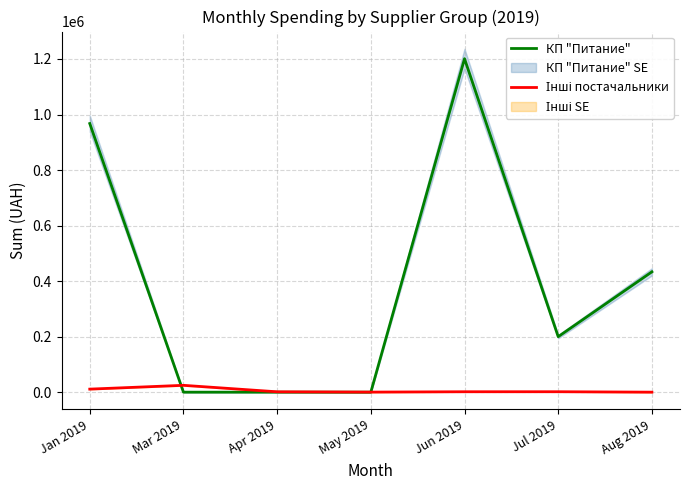

How many positive values does the КП "Питание" series have?

4